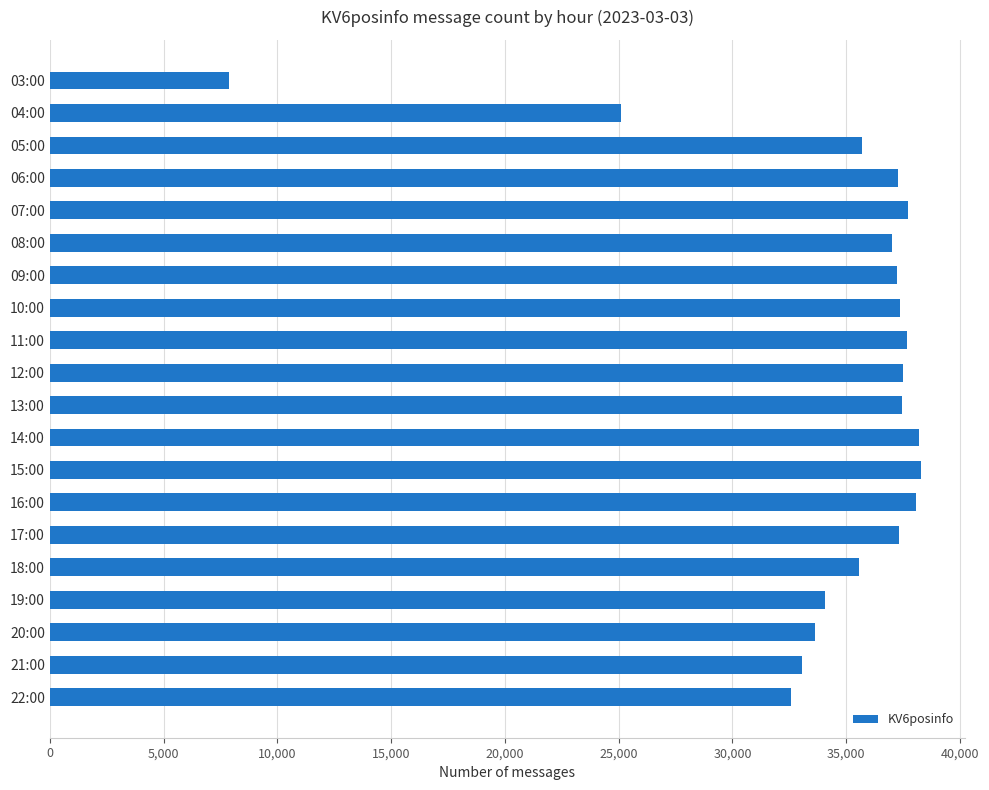

What is the value of the 13th bar from the top?

38306